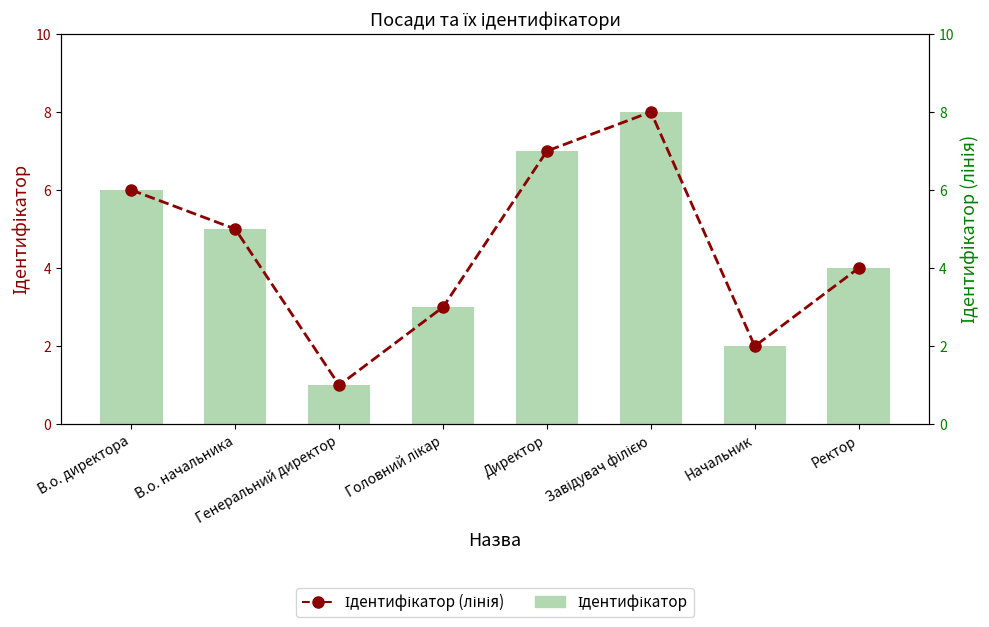

Reading right to left, extract all data points from this chart.

Ідентифікатор: Ректор=4	Начальник=2	Завідувач філією=8	Директор=7	Головний лікар=3	Генеральний директор=1	В.о. начальника=5	В.о. директора=6
Ідентифікатор (лінія): Ректор=4	Начальник=2	Завідувач філією=8	Директор=7	Головний лікар=3	Генеральний директор=1	В.о. начальника=5	В.о. директора=6